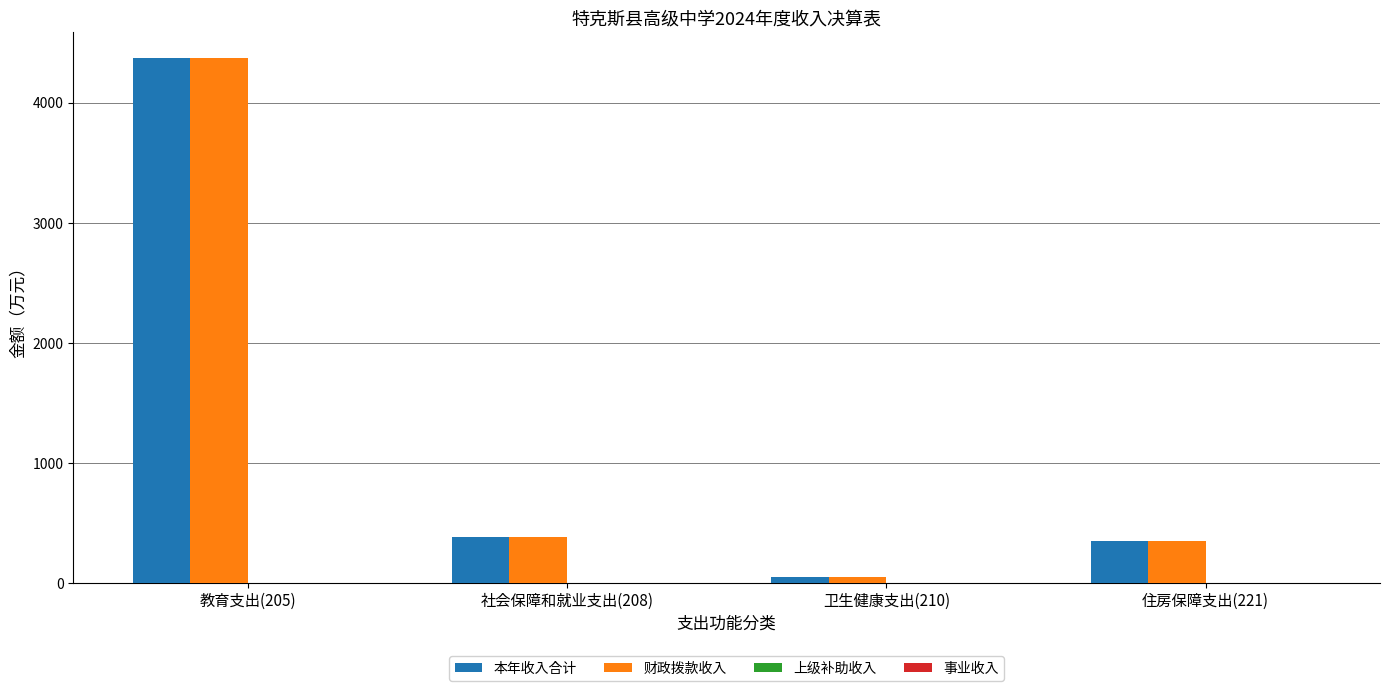

What is the greatest value displayed?

4369.7